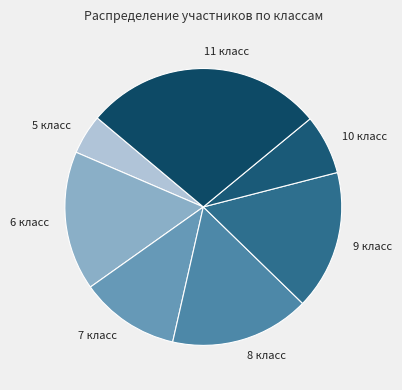

Do 6 класс and 9 класс together represent more than half of the pie?

No